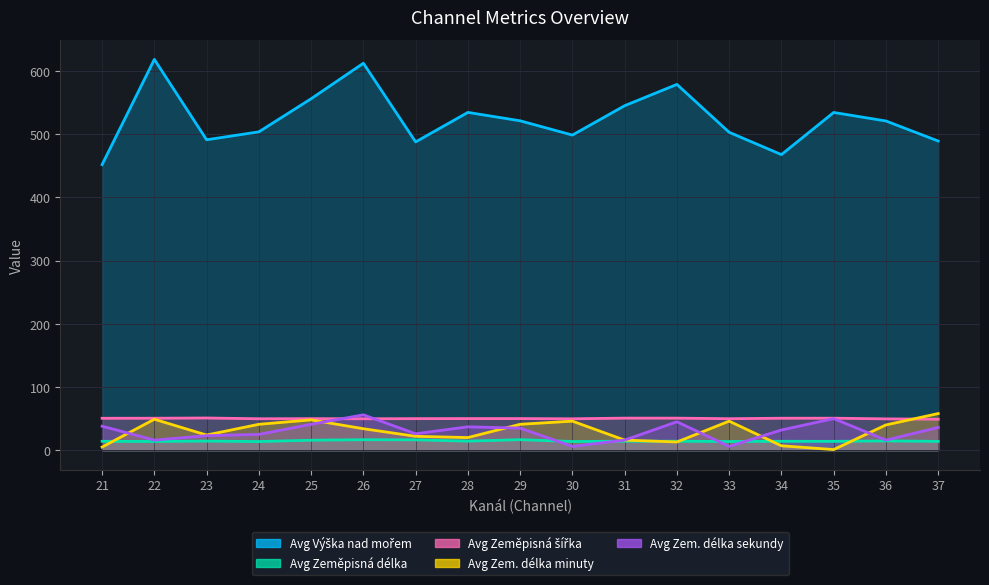

At how many categories does at least one series exceed 567?

3